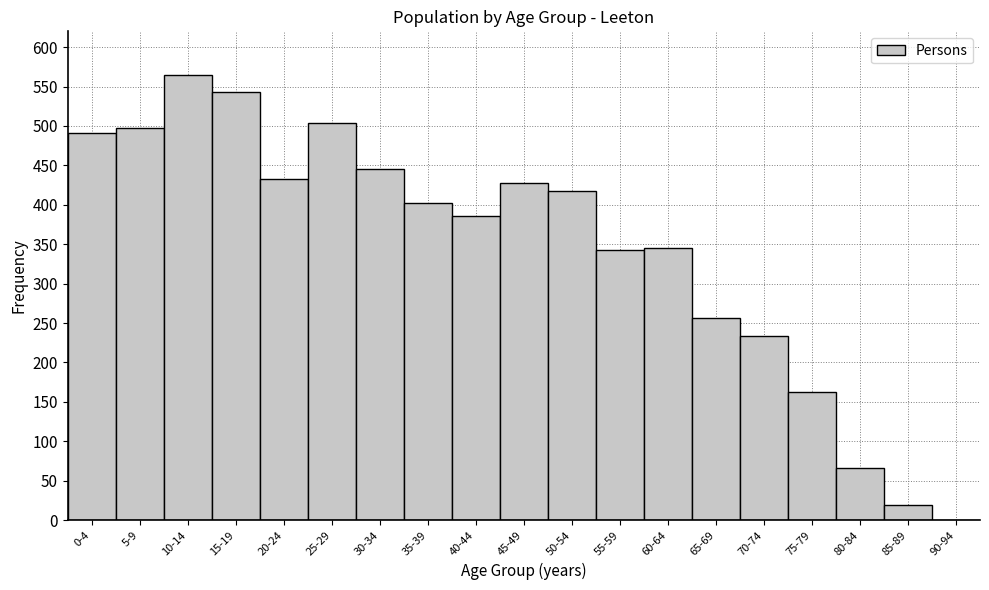

Which category has the highest value across all series?

10-14